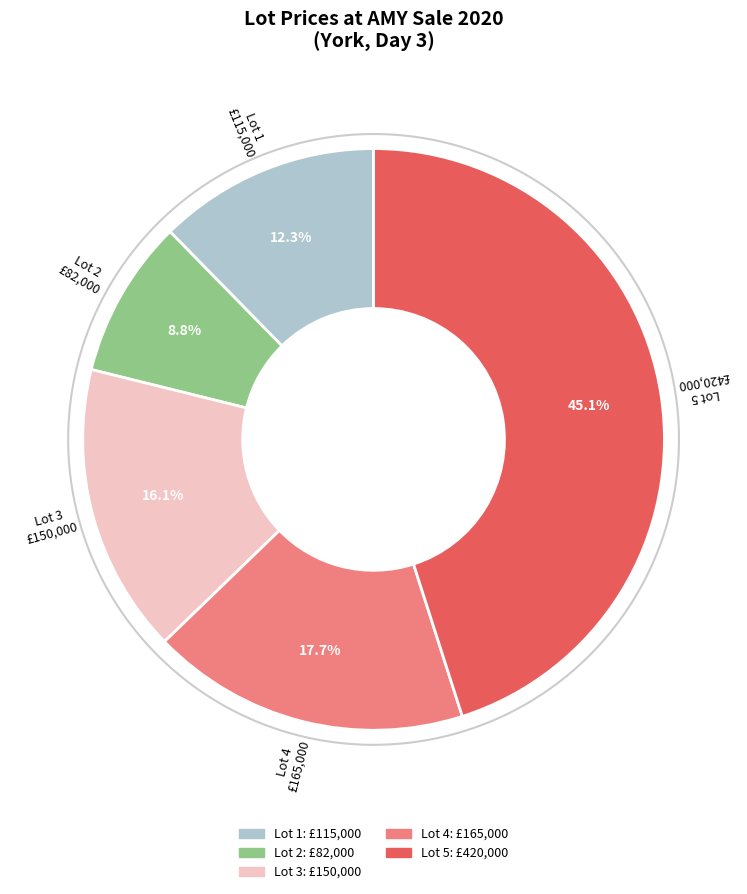

How many slices are in this pie chart?

5